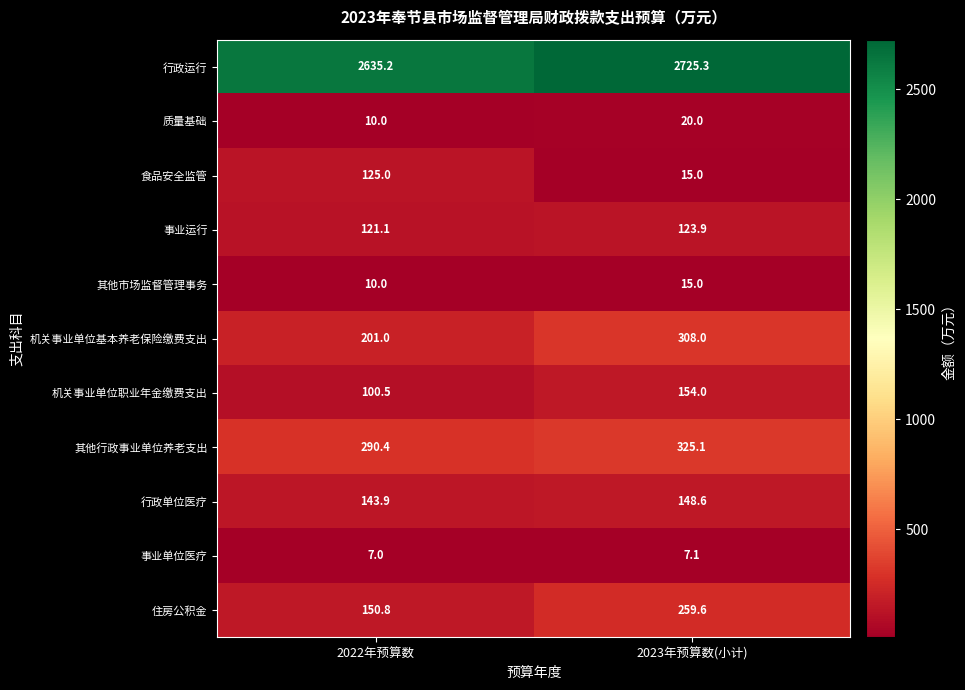

Which series has the largest range (max minus min)?

食品安全监管